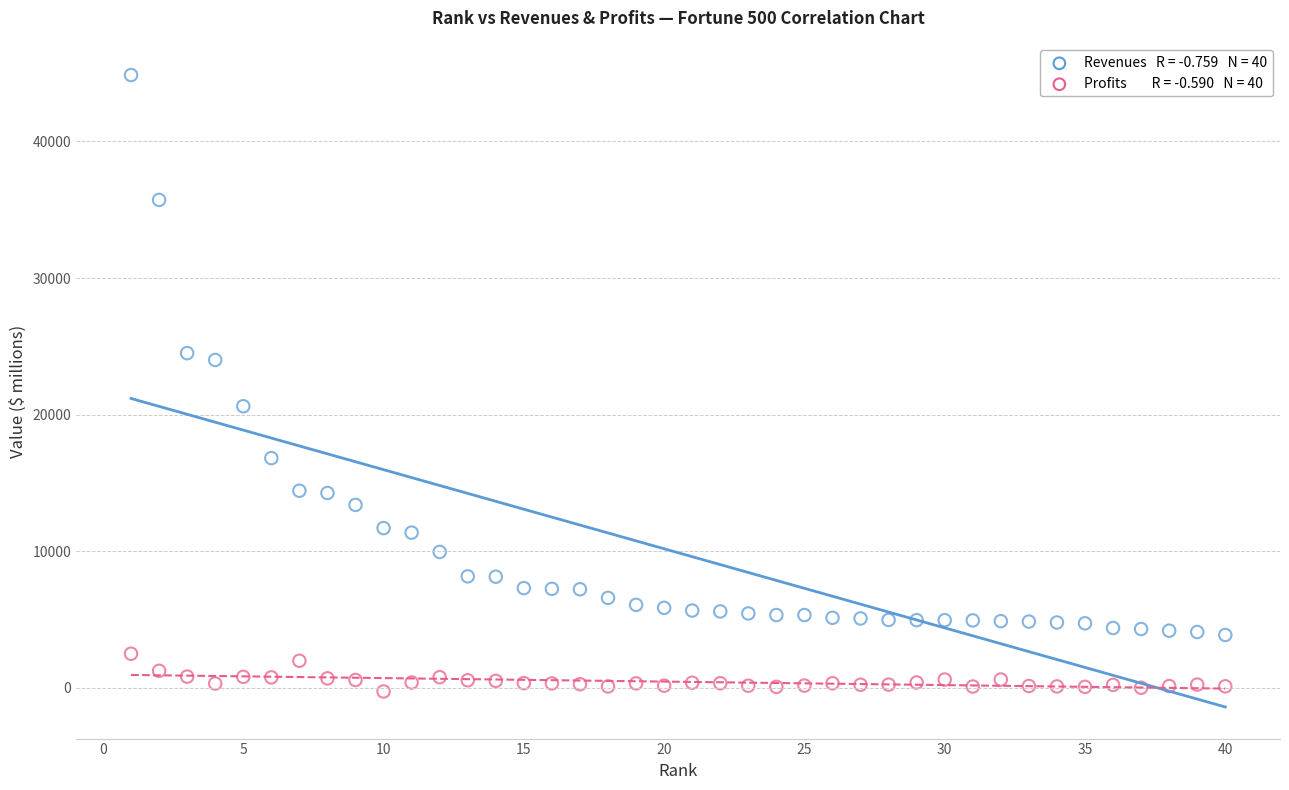

Across all data points, what is the range of Y values (max minus min)?

45124.3